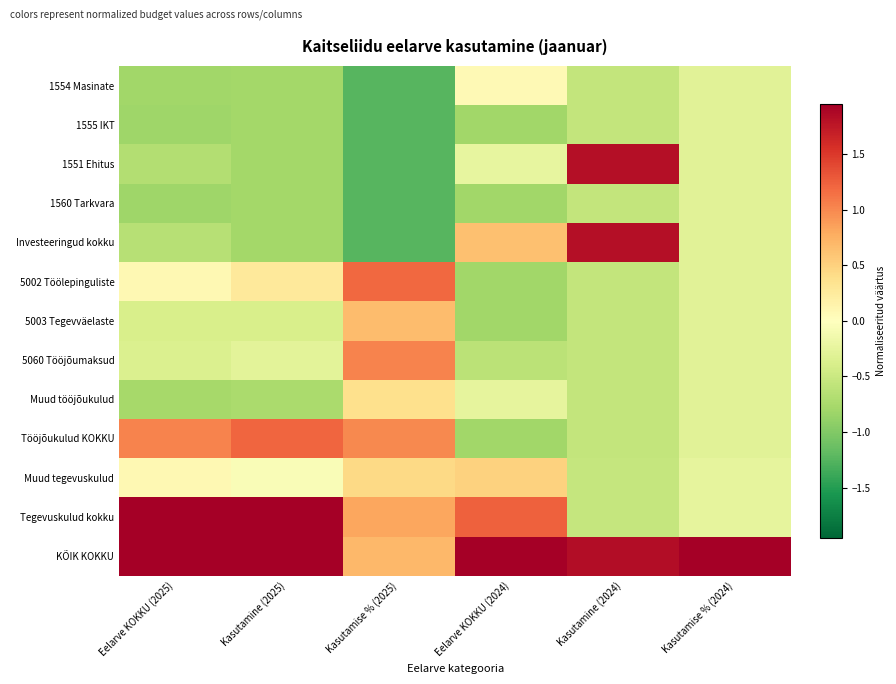

How many data points does each series have?

6